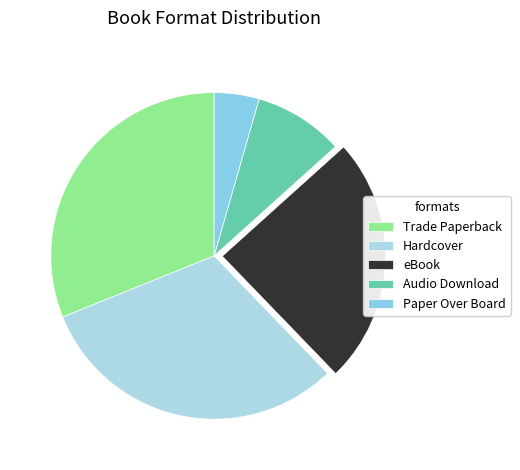

Which category has the smallest portion of the pie?

Paper Over Board